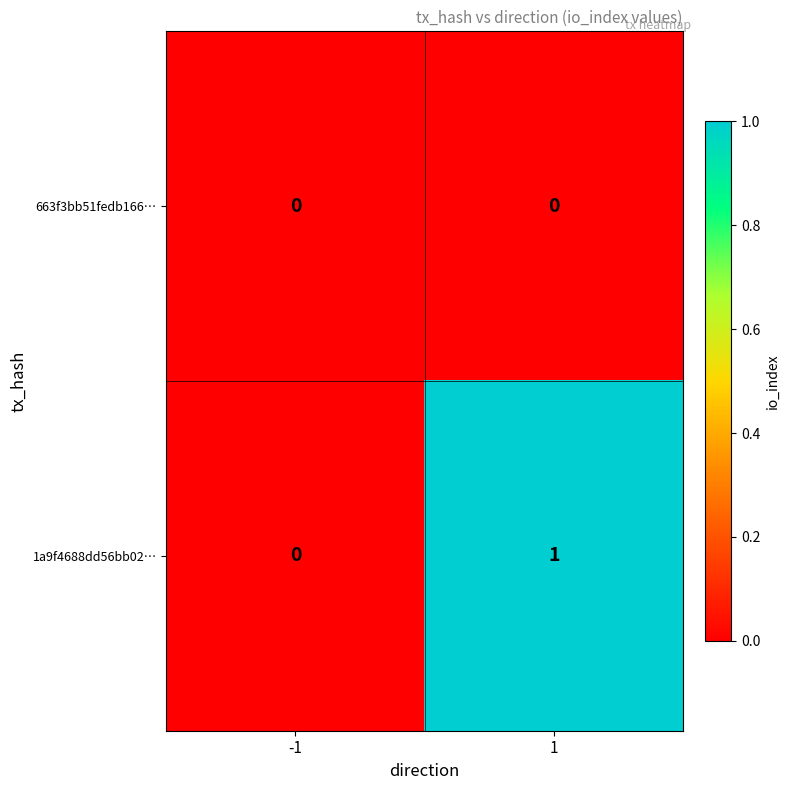

The value of 1a9f4688dd56bb02… at 1 is 2. True or false?

False